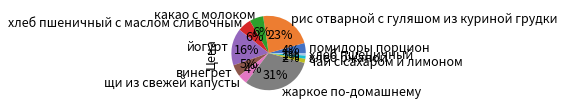

To the nearest percent, what portion does щи из свежей капусты represent?

4%